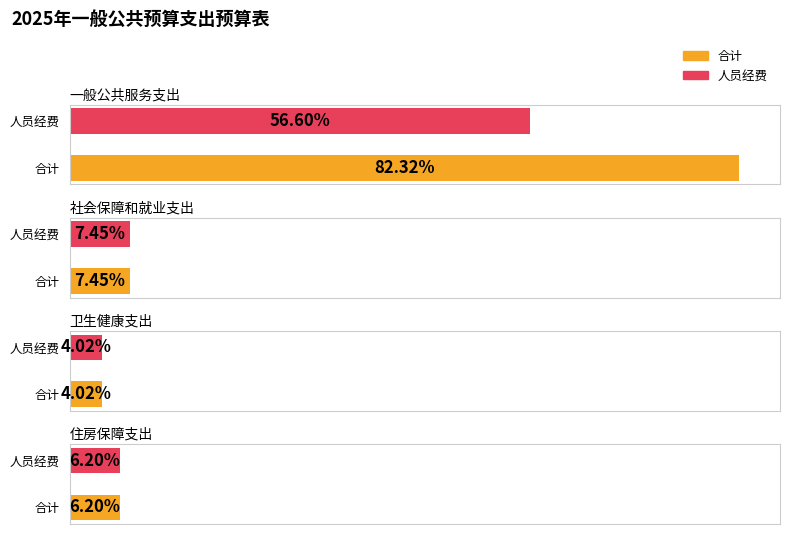

Which series has the widest spread of values?

合计